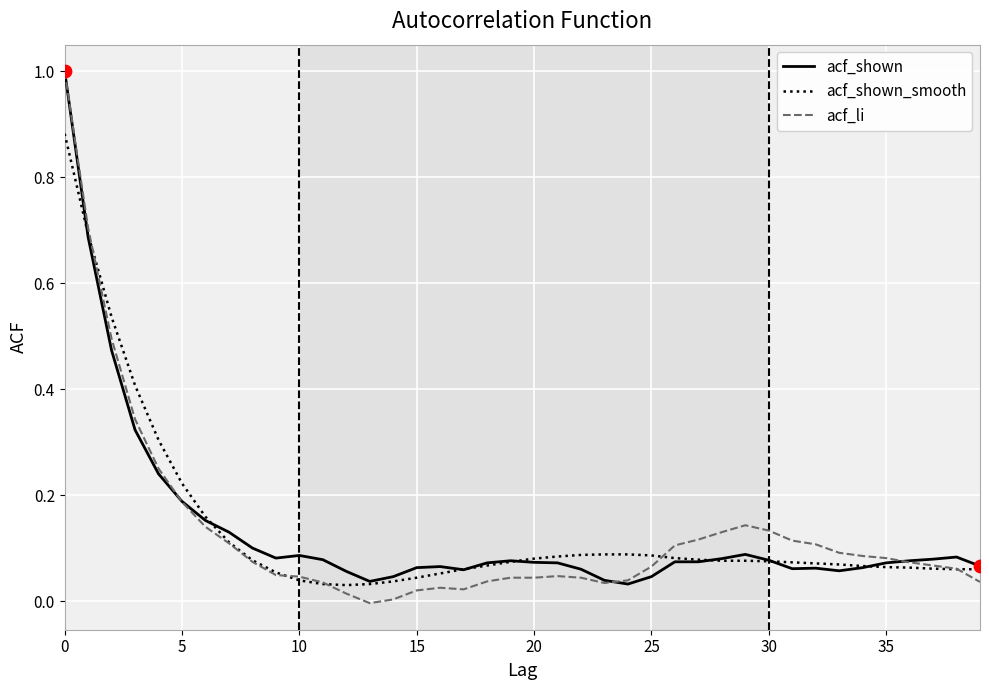

Which series has the largest range (max minus min)?

acf_li